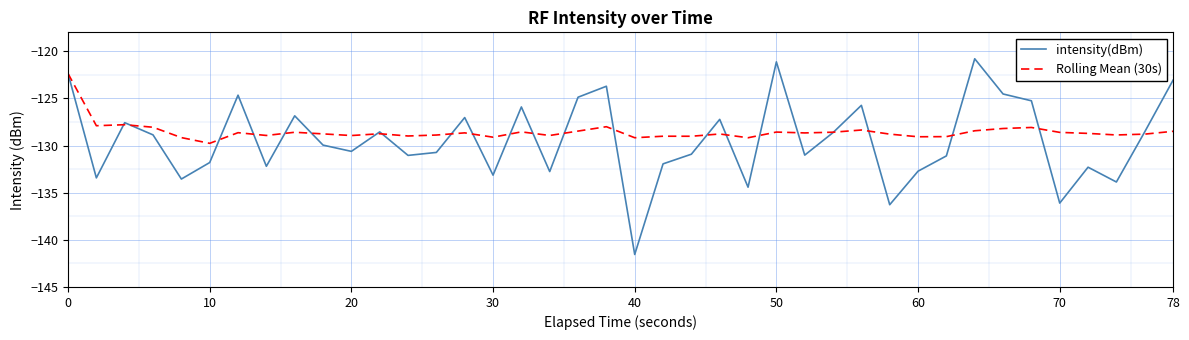

What is the smallest value displayed?

-141.6